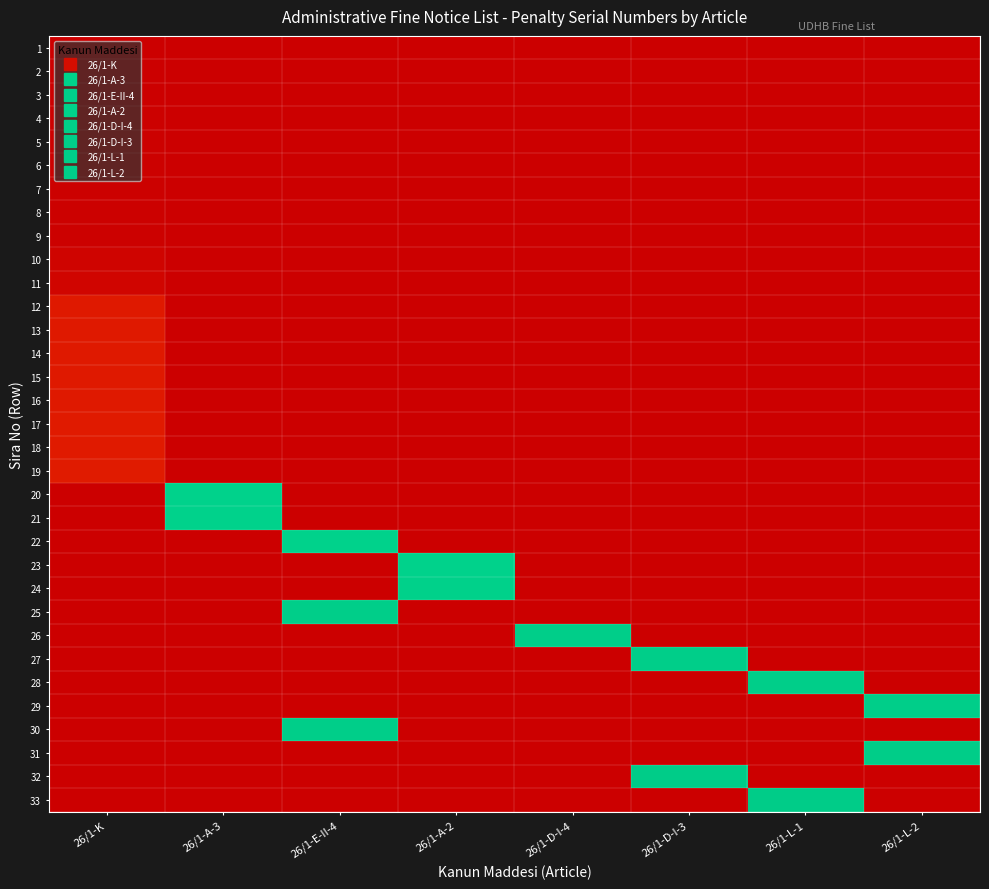

At which category does the chart reach its minimum across all series?

26/1-K